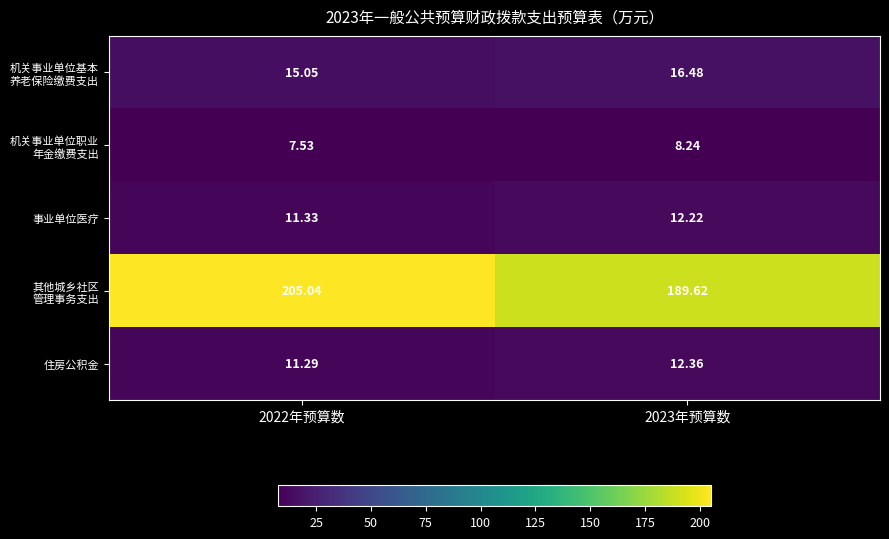

Count the number of data series in this chart.

5